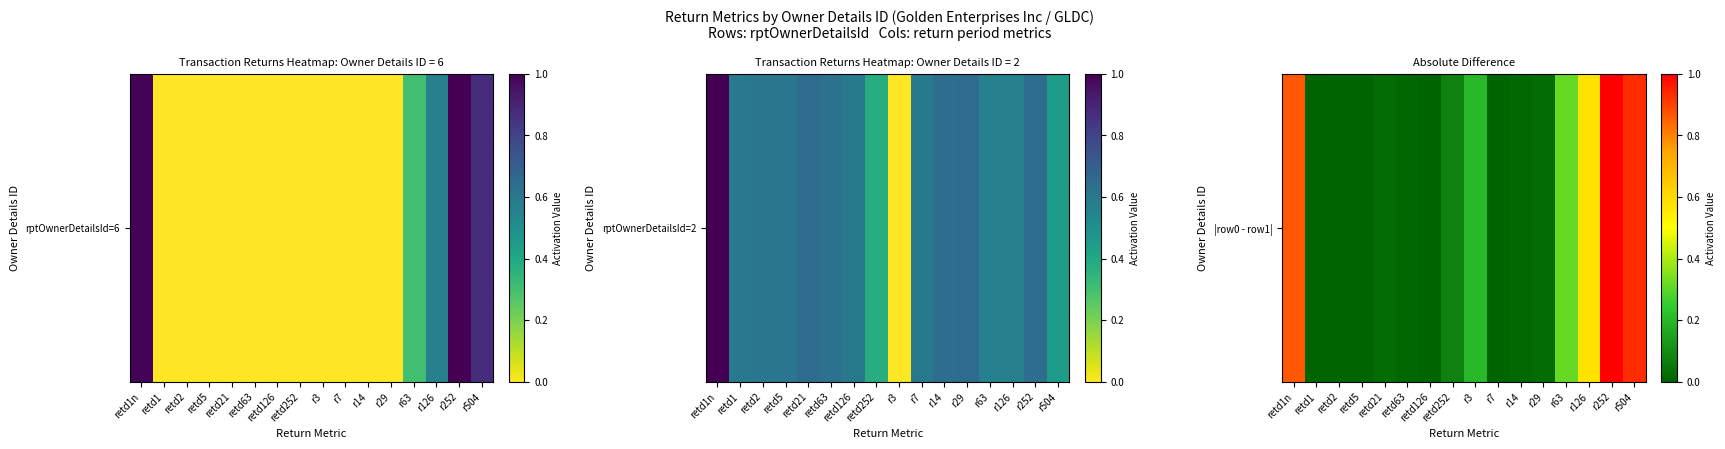

List the labels in order of value, smallest first.

retd1, retd126, r7, retd2, retd5, retd63, r14, retd21, r29, retd252, r3, r63, r126, retd1n, r504, r252